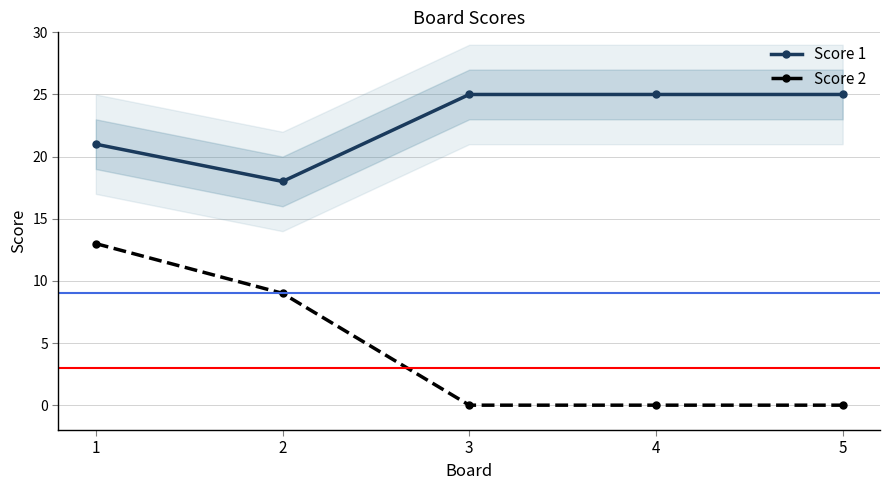

True or false: Score 1 and Score 2 intersect in this chart.

False